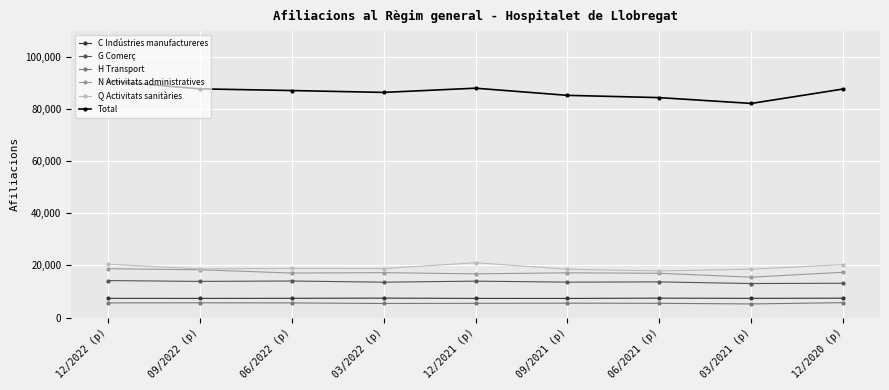

In C Indústries manufactureres, how many points are higher than both neighbors (excluding endpoints)?

2